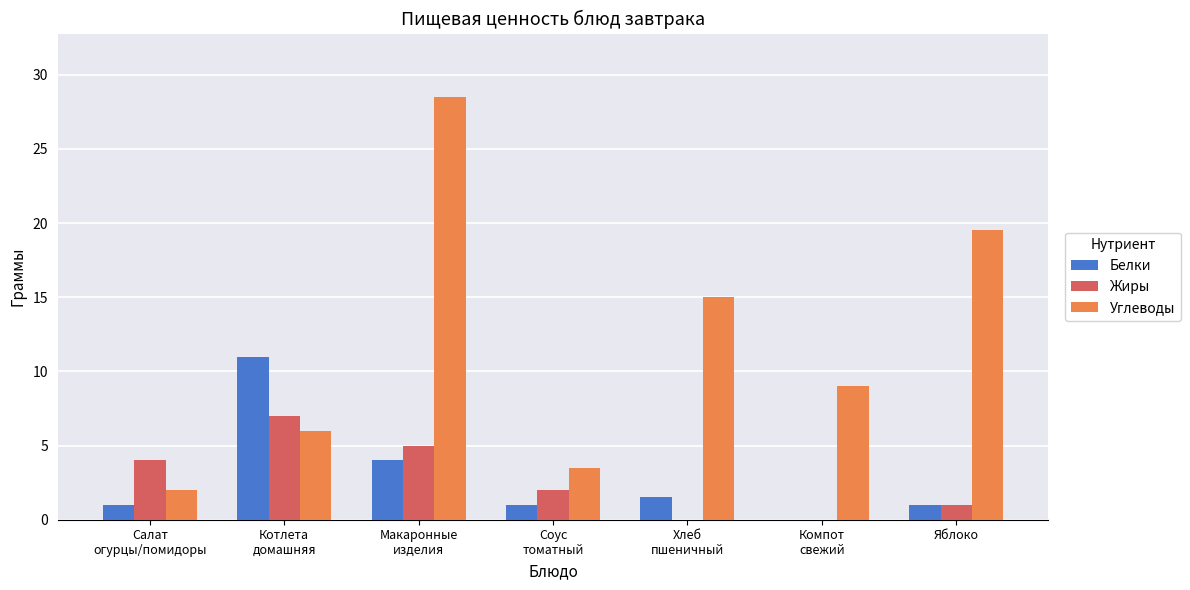

How many groups of bars are there?

7